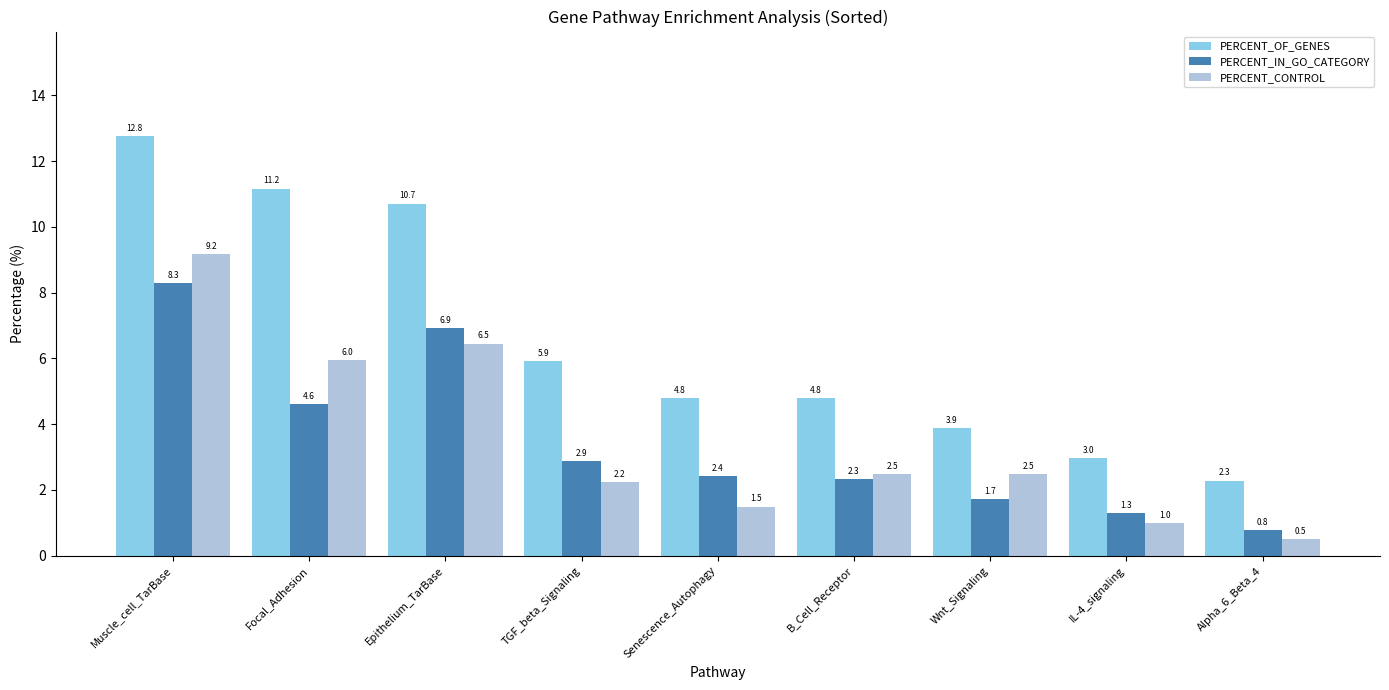

Reading left to right, what are all the values shown in this chart?

PERCENT_OF_GENES: 12.8	11.2	10.7	5.9	4.8	4.8	3.9	3.0	2.3
PERCENT_IN_GO_CATEGORY: 8.3	4.6	6.9	2.9	2.4	2.3	1.7	1.3	0.8
PERCENT_CONTROL: 9.2	6.0	6.5	2.2	1.5	2.5	2.5	1.0	0.5